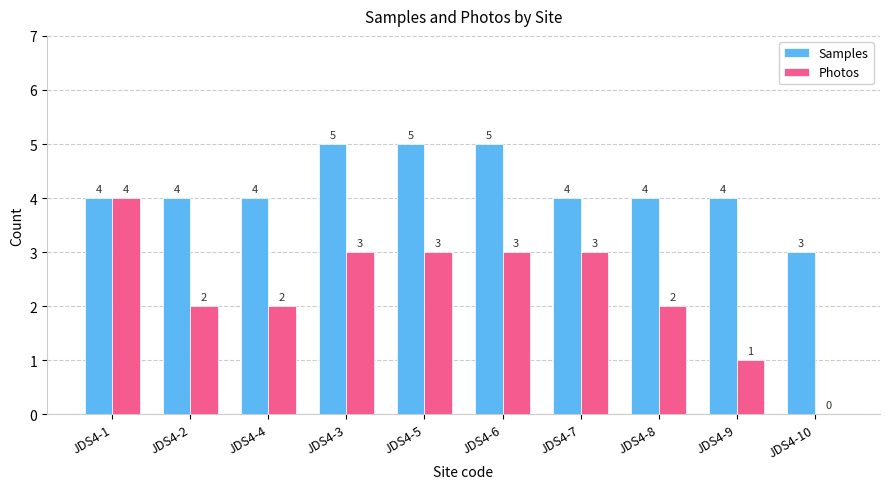

Does the chart contain stacked bars?

No